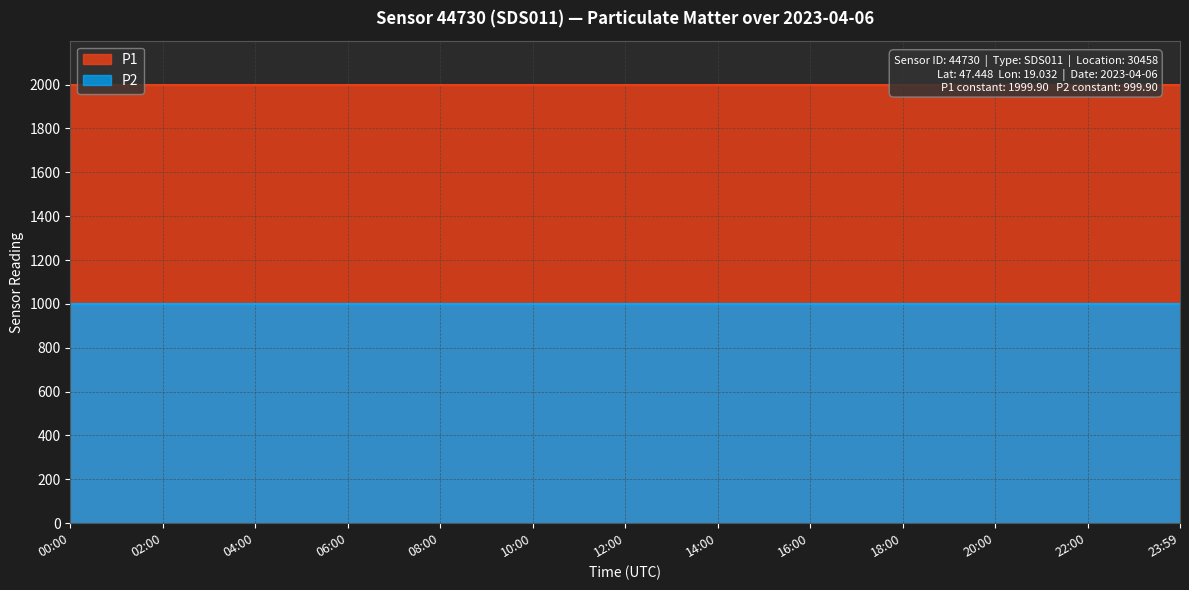

Reading left to right, transcribe all the data shown in this chart.

P1: 1999.9	1999.9	1999.9	1999.9	1999.9	1999.9	1999.9	1999.9	1999.9	1999.9	1999.9	1999.9	1999.9
P2: 999.9	999.9	999.9	999.9	999.9	999.9	999.9	999.9	999.9	999.9	999.9	999.9	999.9